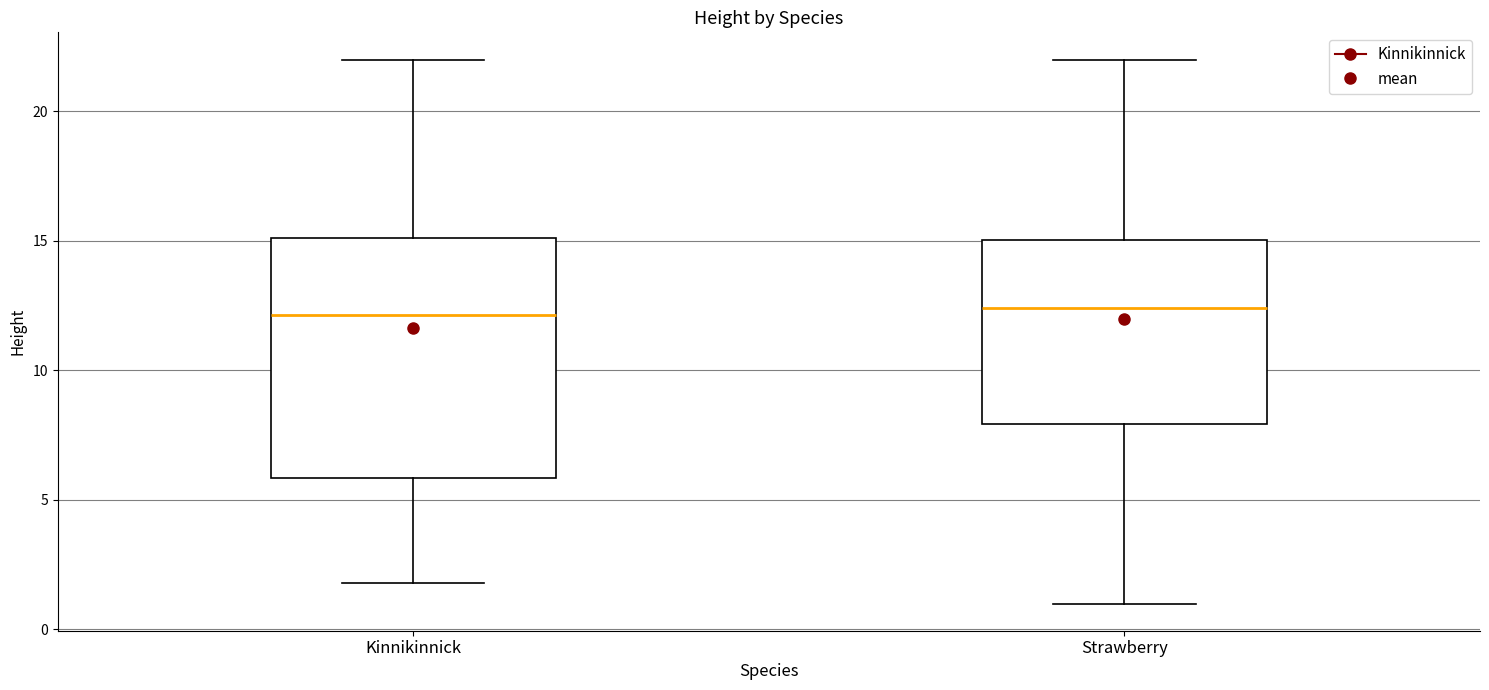

Reading left to right, transcribe this box plot: for each box, give where its median line is, the range the box spans, and where its two whiskers end, as read against the y-axis. The values are not printed on the chart, so give them approximately, as read against the axis.

Kinnikinnick: median 12.0, box 6.0 to 15.0, whiskers 2.0 to 22.0
Strawberry: median 12.5, box 8.0 to 15.0, whiskers 1.0 to 22.0